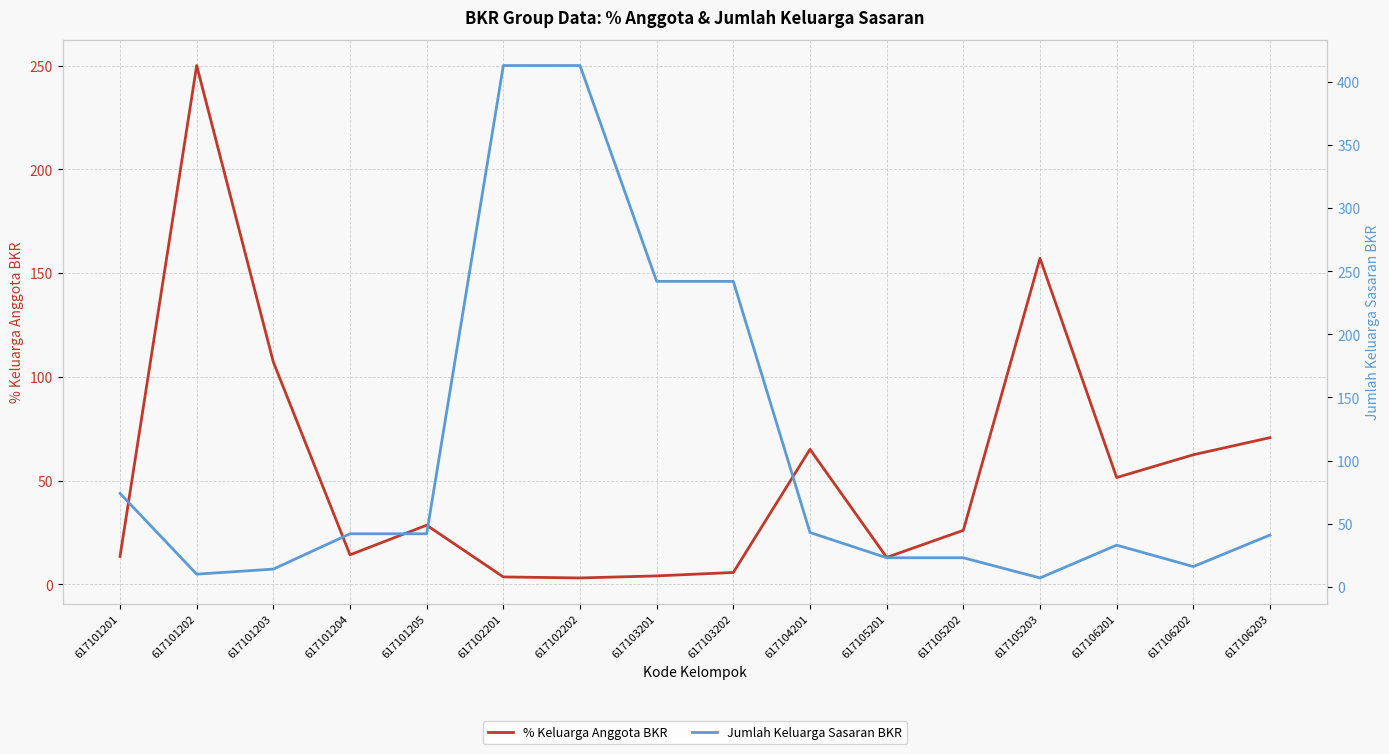

How many lines are shown in the chart?

2